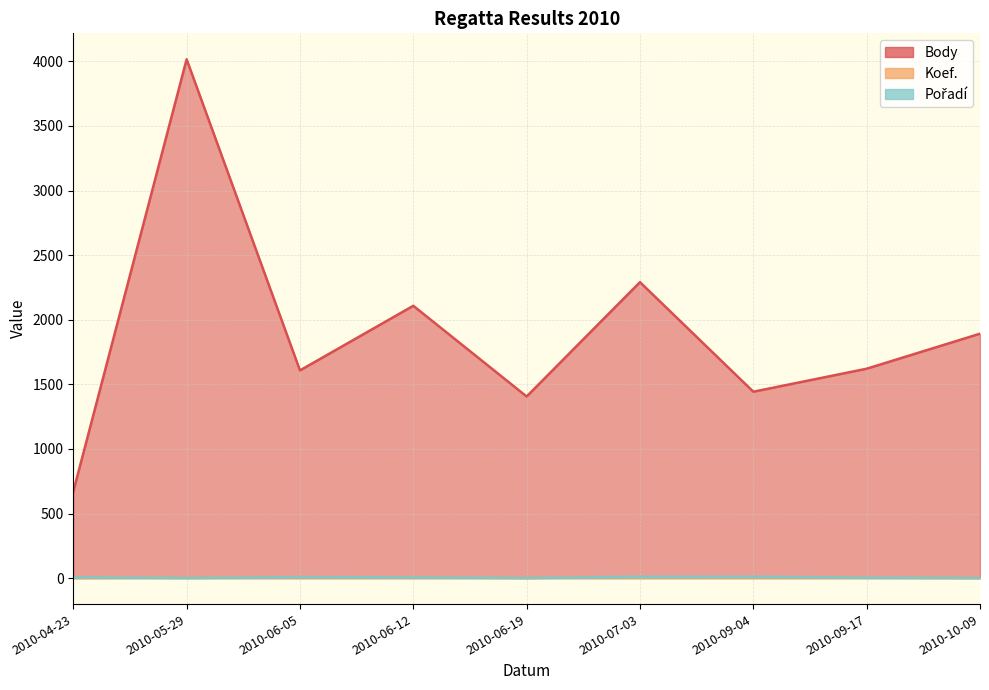

At which category is the sum across all series the highest?

2010-05-29